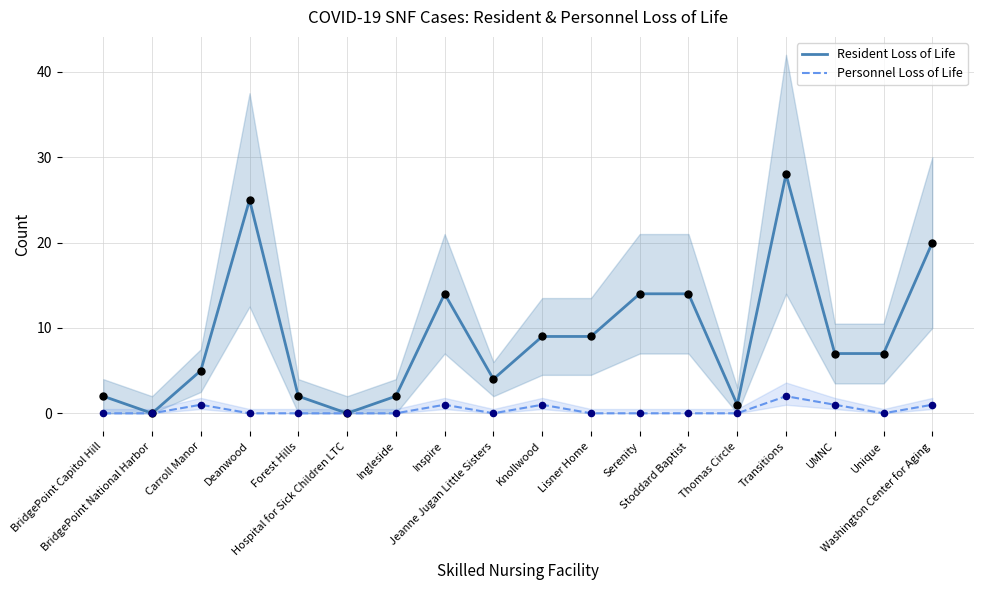

Which series has the widest spread of Y values?

Resident Loss of Life